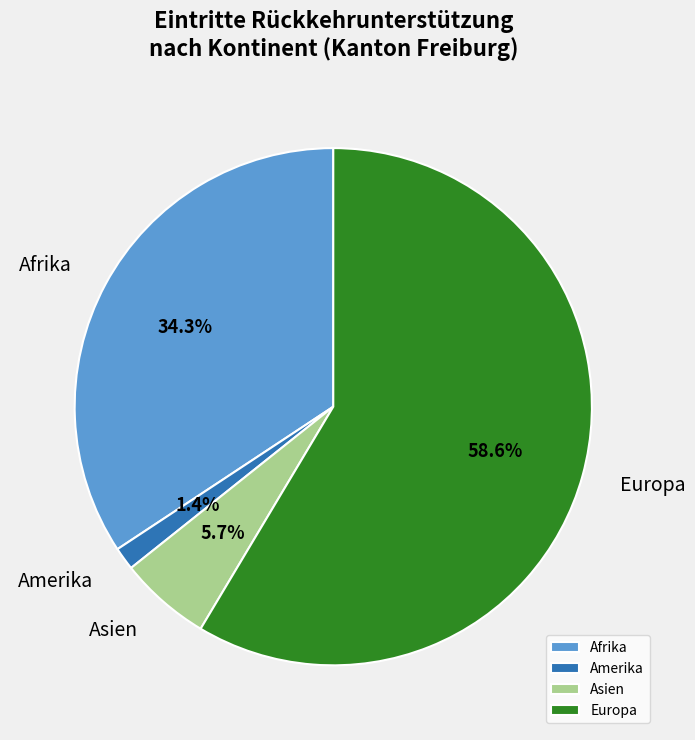

Is there a majority slice in this chart?

Yes